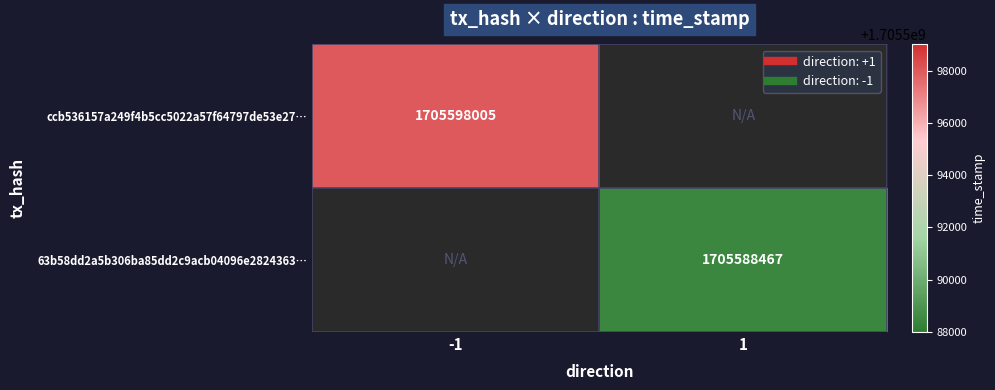

What is the sum of the ccb536157a249f4b5cc5022a57f64797de53e27… values at -1 and 1?

1705598005